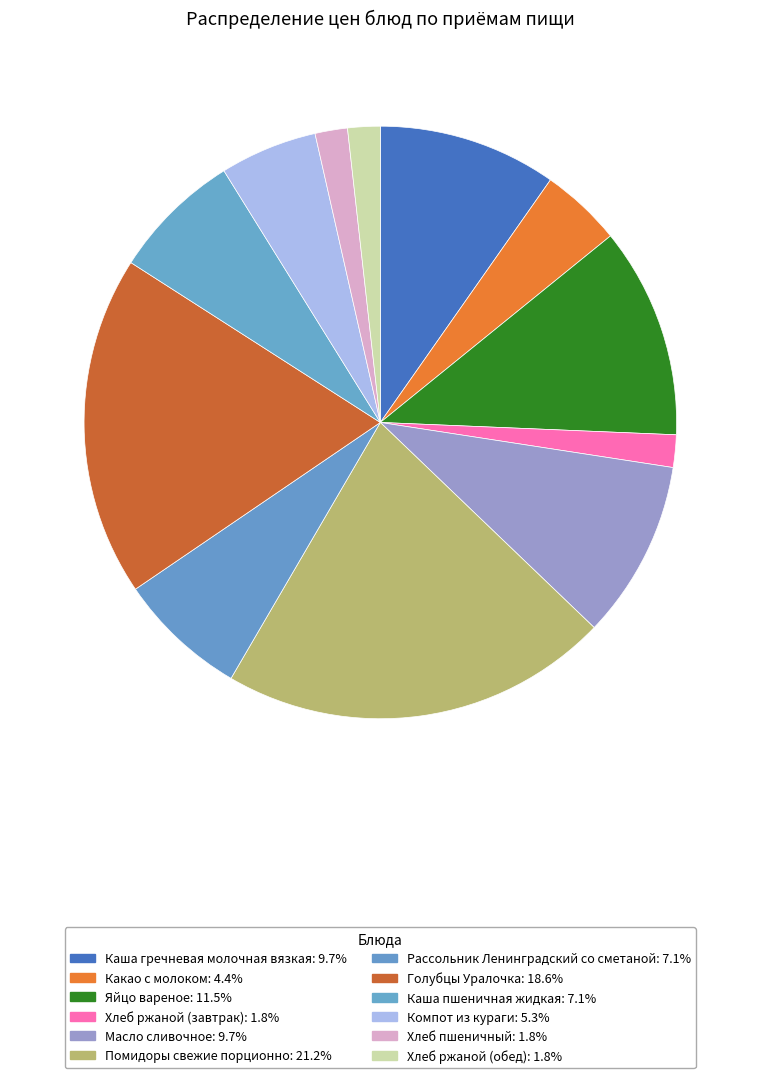

Does any single category account for the majority?

No